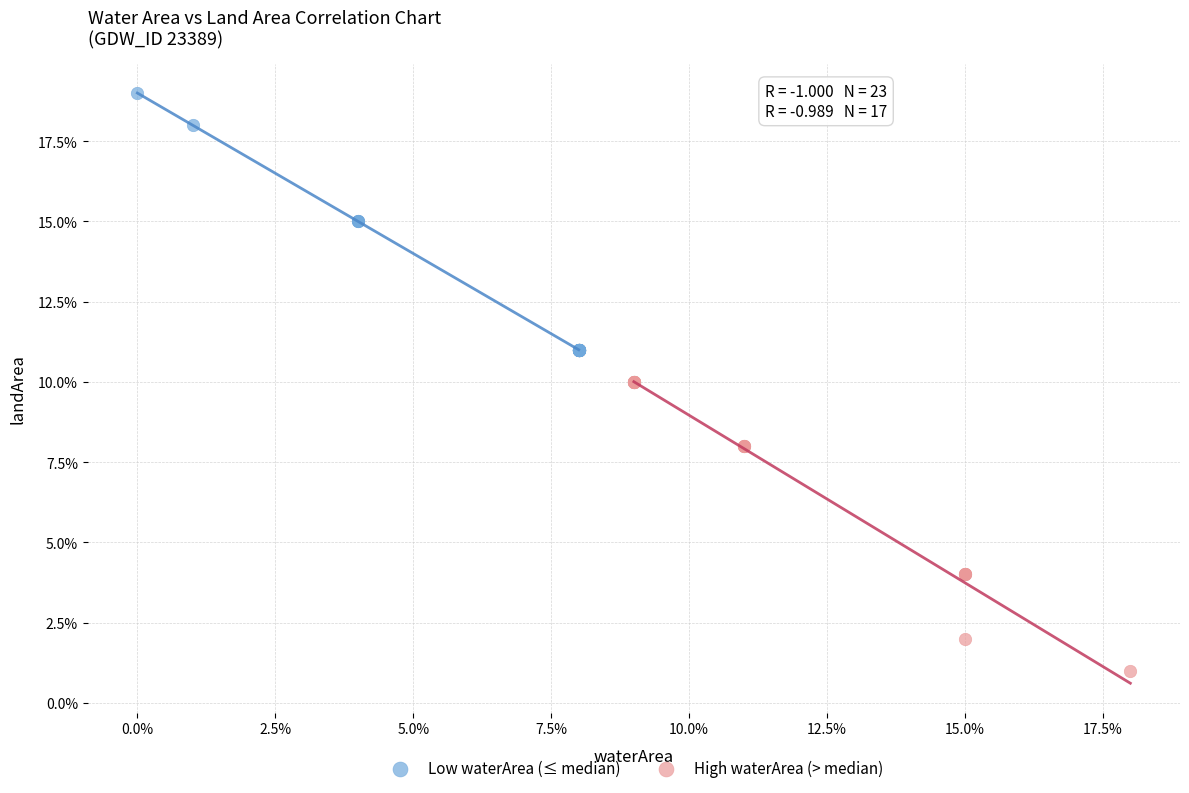

Which series has the widest spread of Y values?

High waterArea (> median)